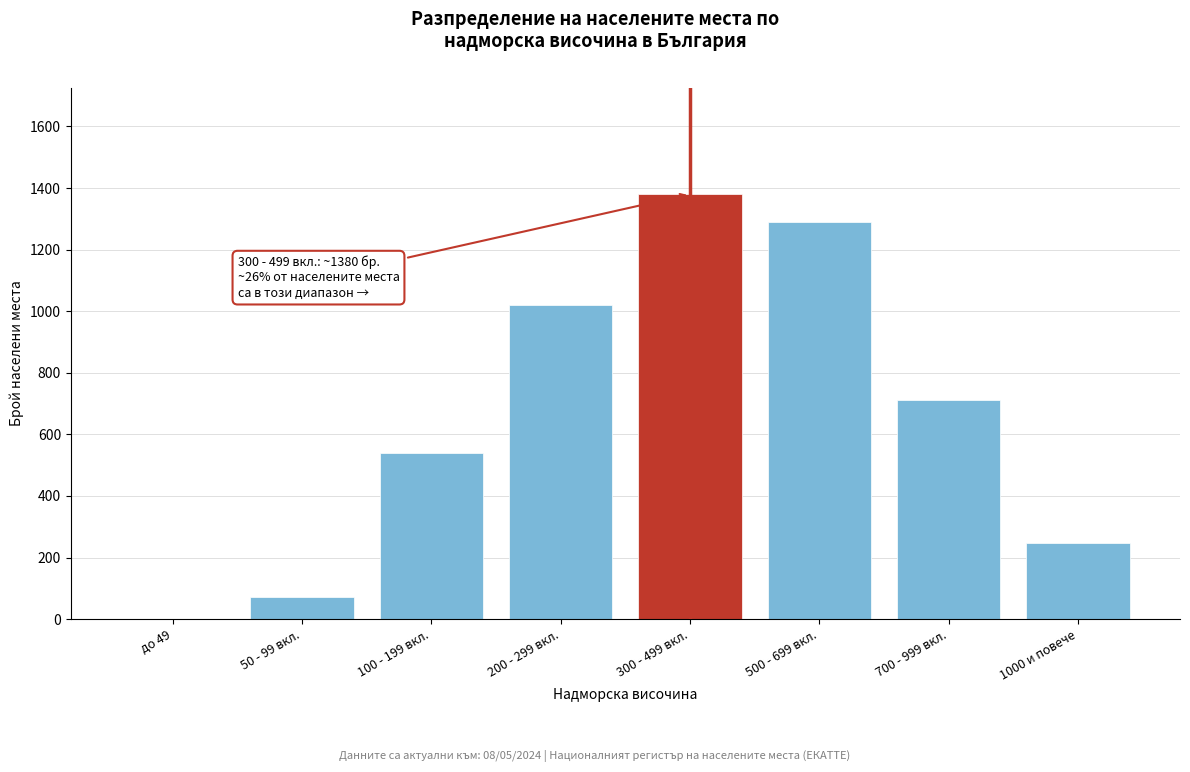

Reading left to right, transcribe all the data shown in this chart.

до 49=0	50 - 99 вкл.=71	100 - 199 вкл.=540	200 - 299 вкл.=1020	300 - 499 вкл.=1380	500 - 699 вкл.=1290	700 - 999 вкл.=710	1000 и повече=248